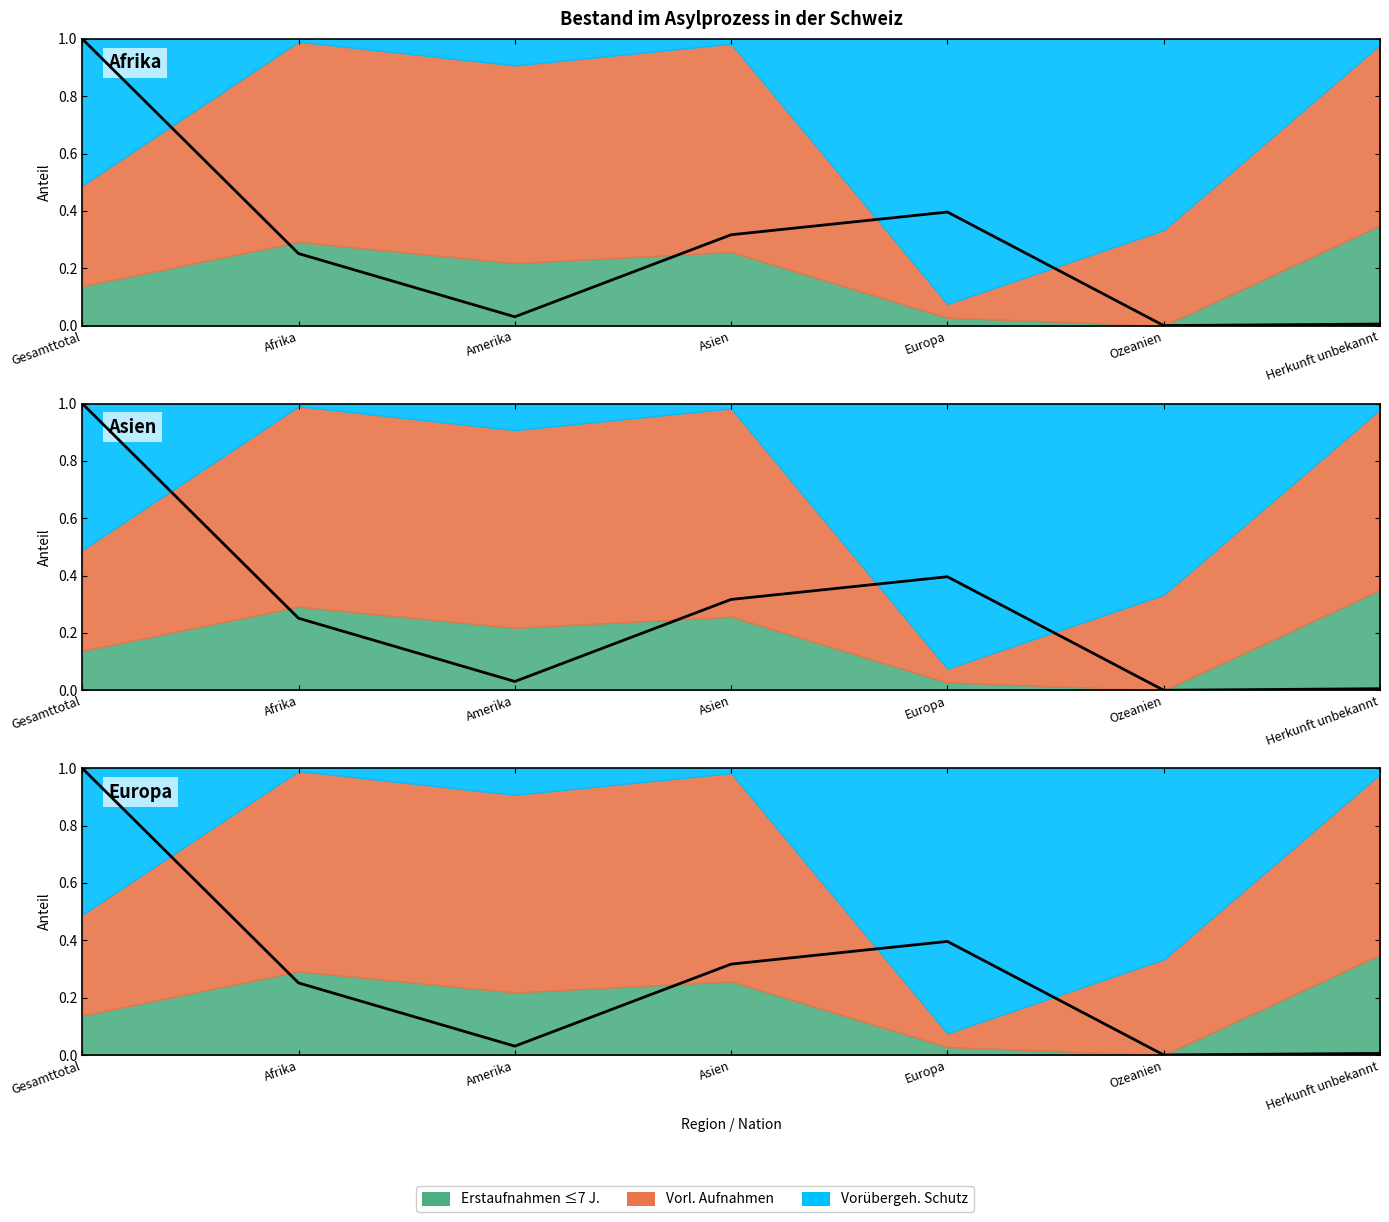

What is the label of the 5th point from the left?

Europa